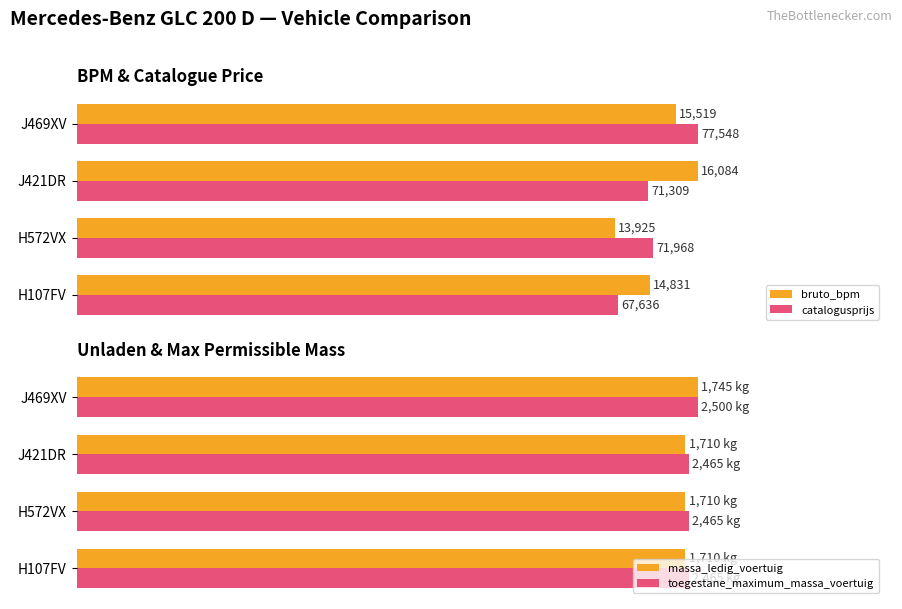

Is the value of bruto_bpm at H572VX greater than the value of massa_ledig_voertuig at J469XV?

No